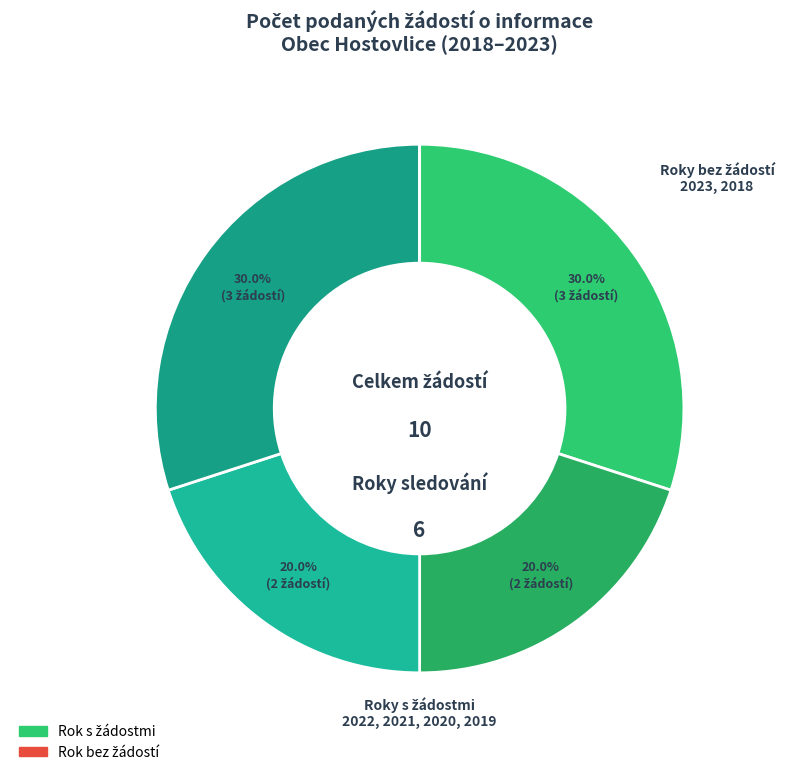

Rank the categories by value from highest to lowest.

2022, 2019, 2021, 2020, 2023, 2018